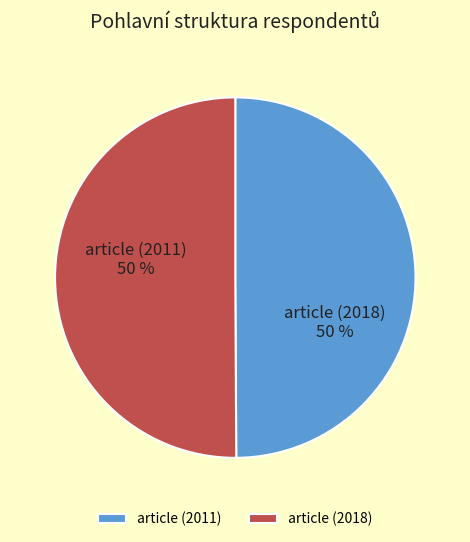

To the nearest percent, what is the combined percentage of article (2018) and article (2011)?

100%